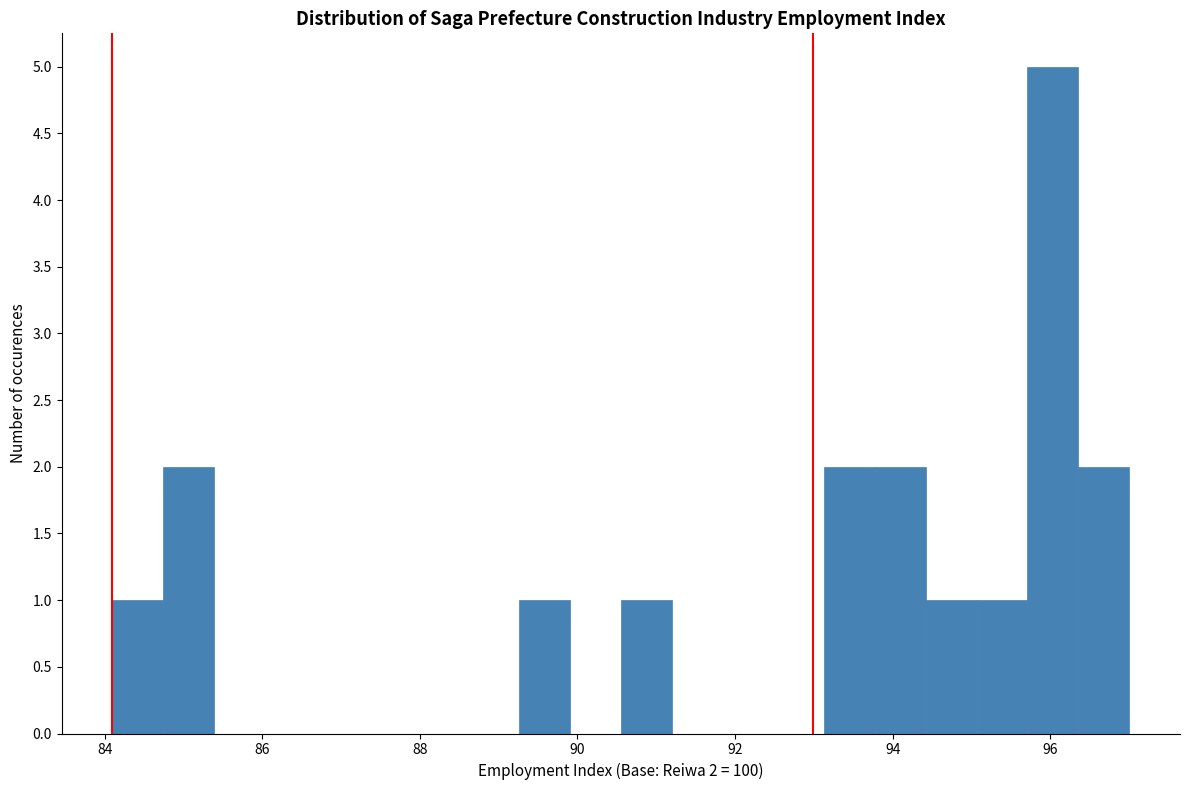

Around what value on the x-axis is the tallest bar? Give the approximate position of its centre, as read against the axis.

96.0